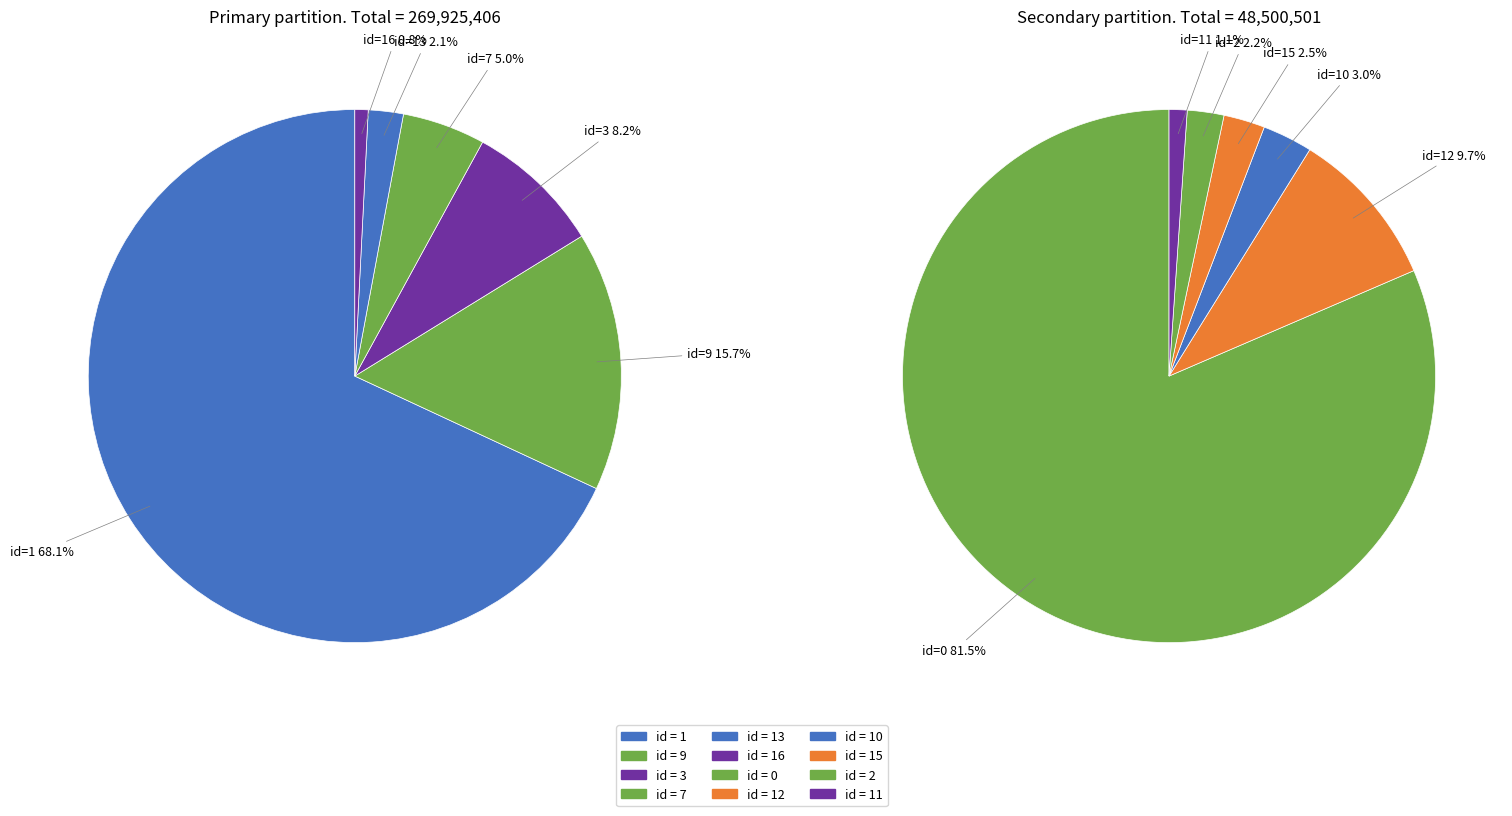

Between 7 and 9, which is larger?

9